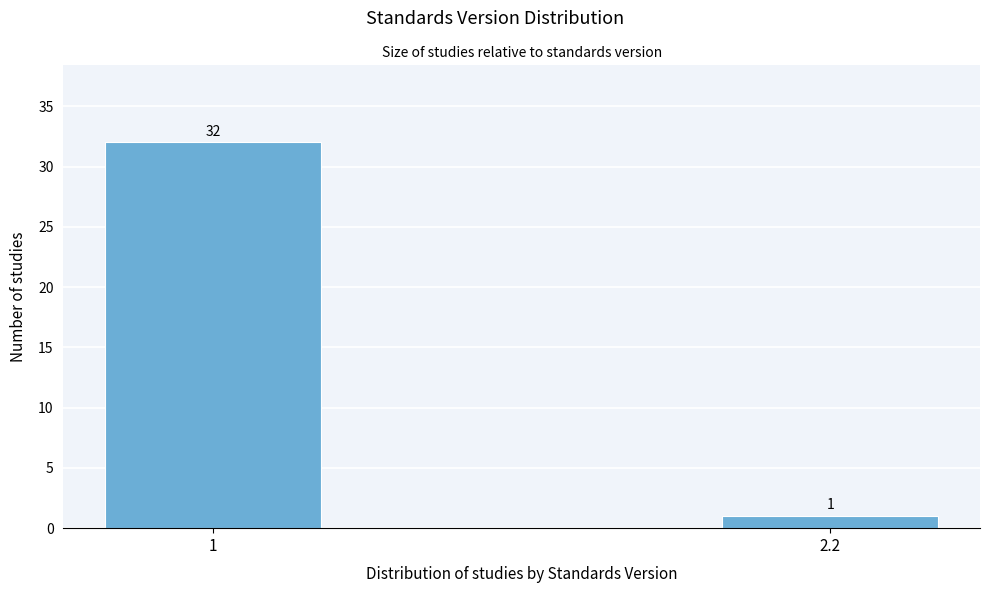

Reading left to right, what are all the values shown in this chart?

1=32	2.2=1